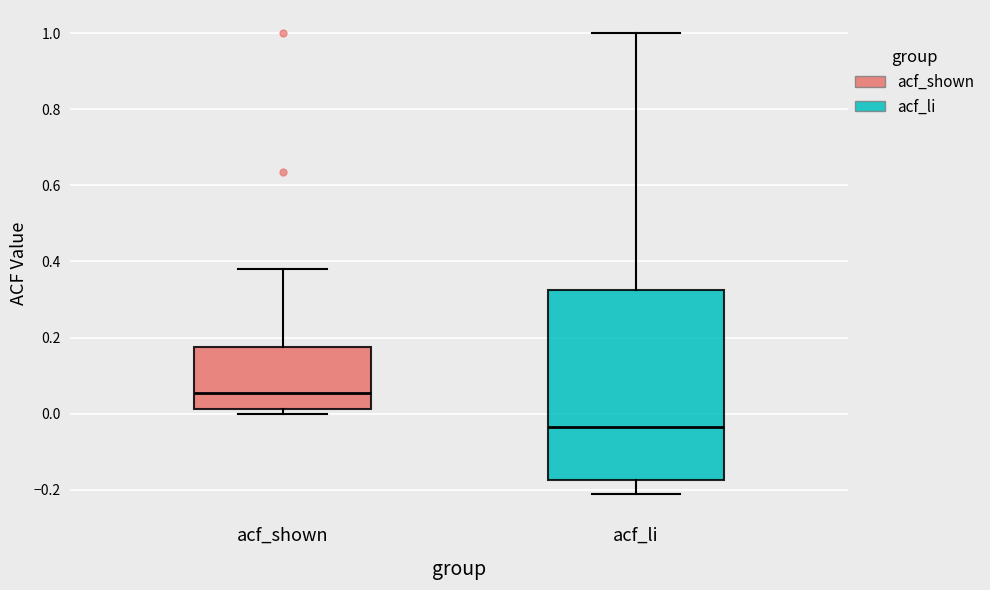

Reading left to right, transcribe this box plot: for each box, give where its median line is, the range the box spans, and where its two whiskers end, as read against the y-axis. The values are not printed on the chart, so give them approximately, as read against the axis.

acf_shown: median 0.06, box 0.02 to 0.18, whiskers 0.00 to 0.38
acf_li: median -0.04, box -0.18 to 0.32, whiskers -0.22 to 1.00